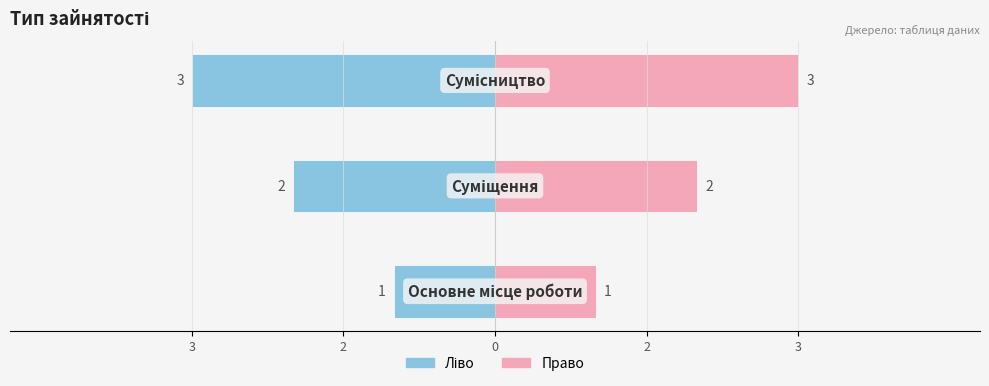

Reading left to right, list all the values displayed in this chart.

Ідентифікатор (ліво): 3=-1	2=-2	0=-3
Ідентифікатор (право): 3=1	2=2	0=3